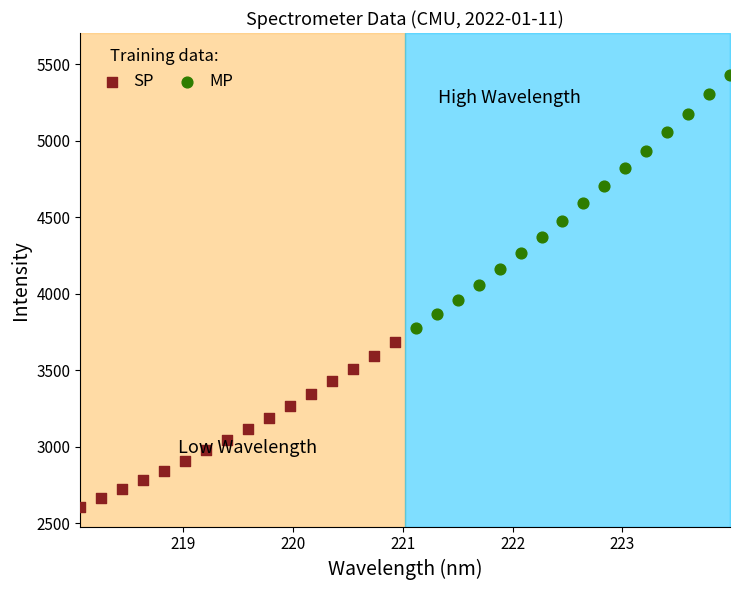

What are all the series names shown in the legend?

SP, MP